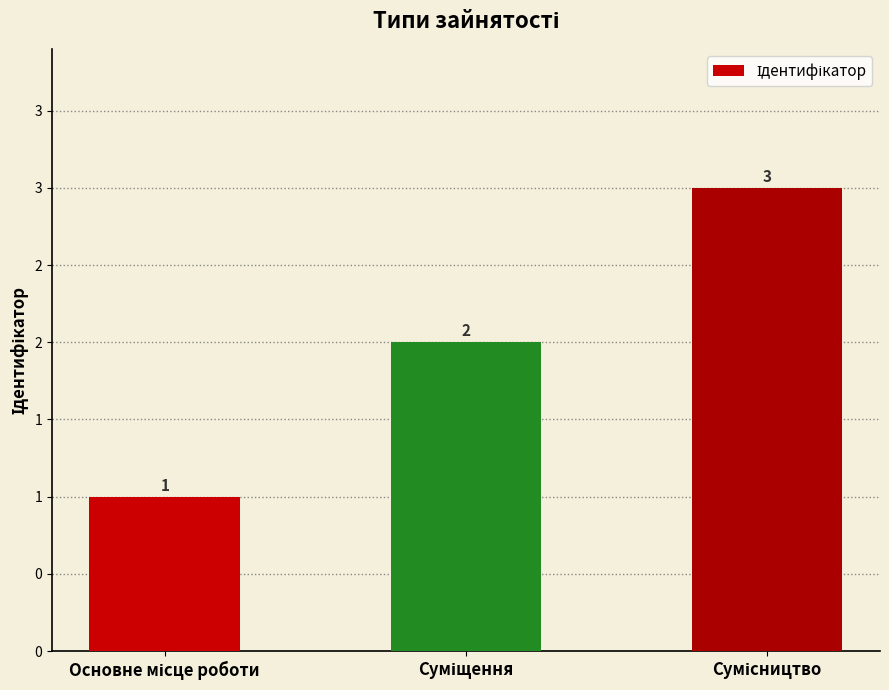

What position from the right is Суміщення?

2